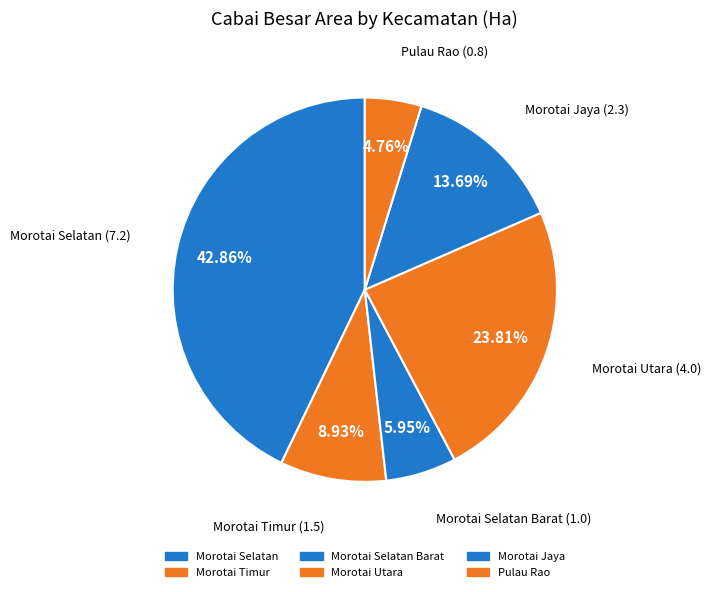

What is the smallest slice in the pie chart?

Pulau Rao